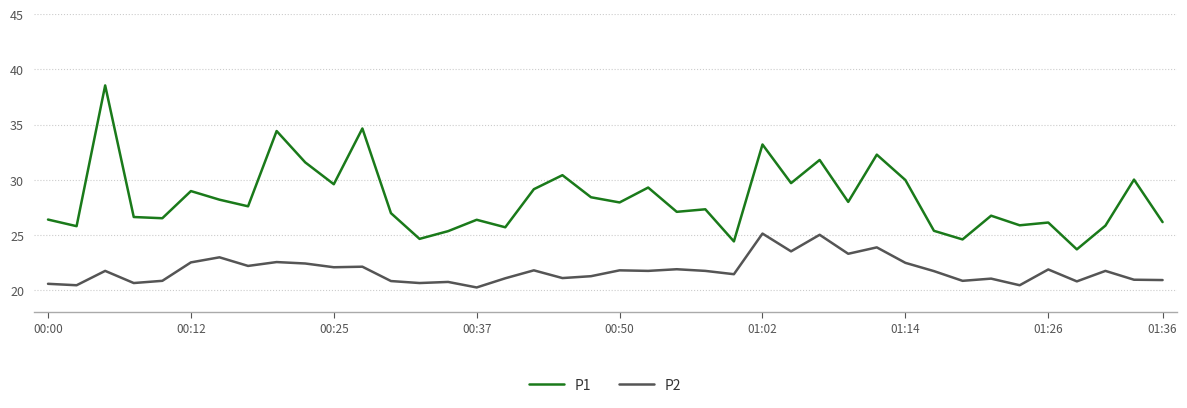

In P2, how many points are higher than both neighbors (excluding endpoints)?

14